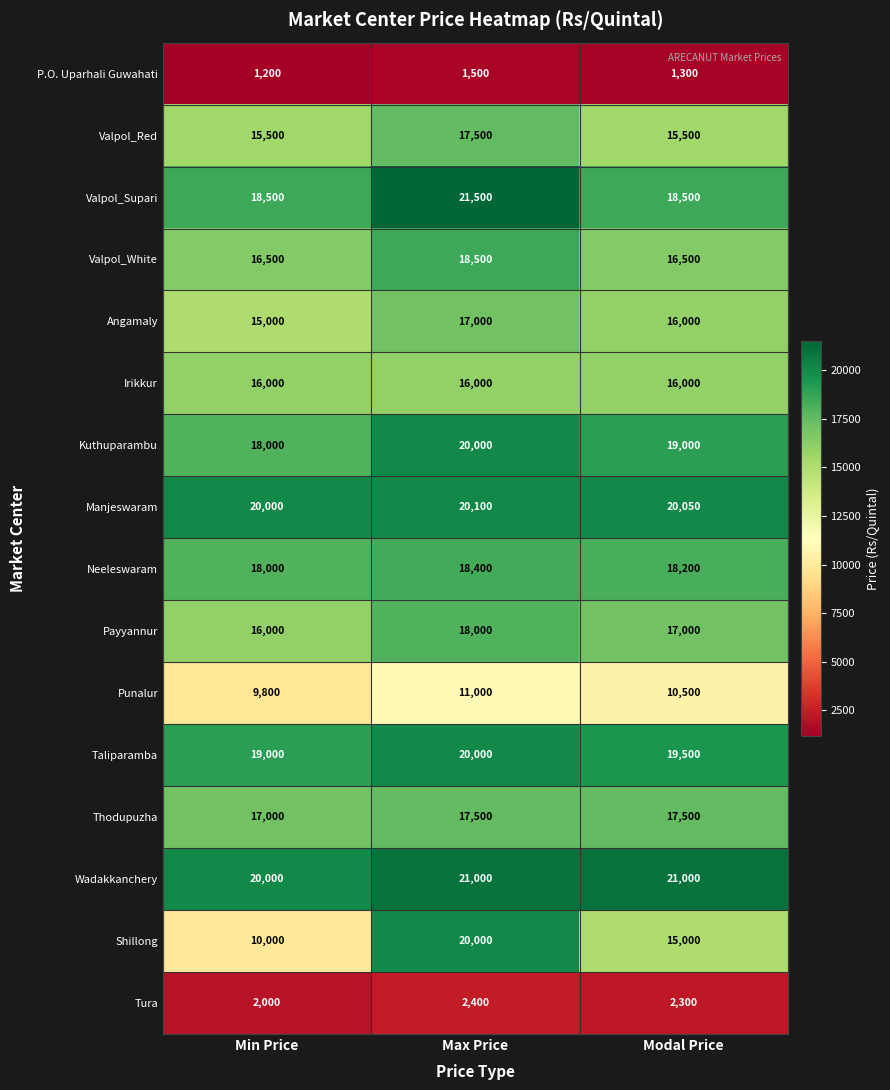

What value does the Valpol_White series have at Min Price?

16500